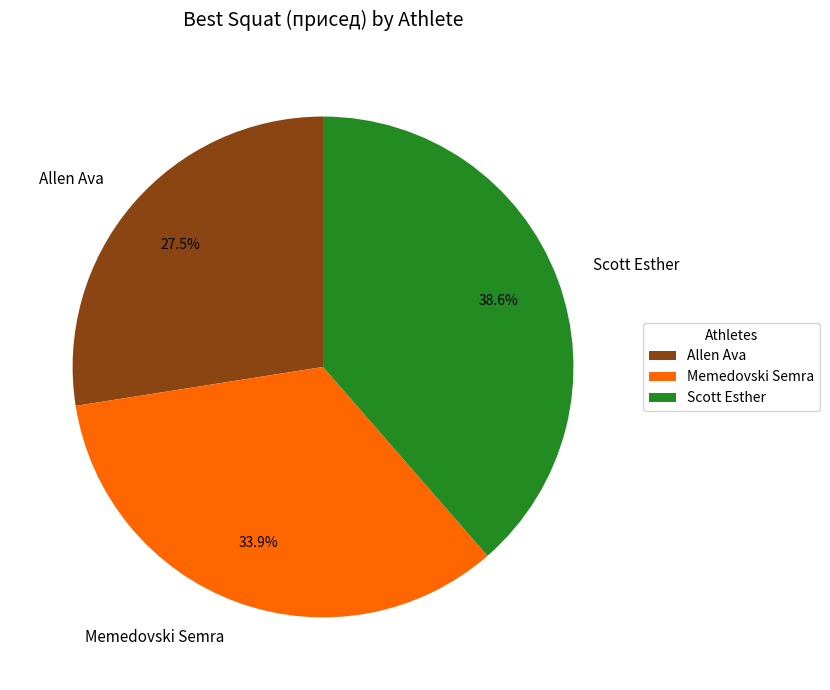

How much of the chart is everything except Allen Ava?

72.5%